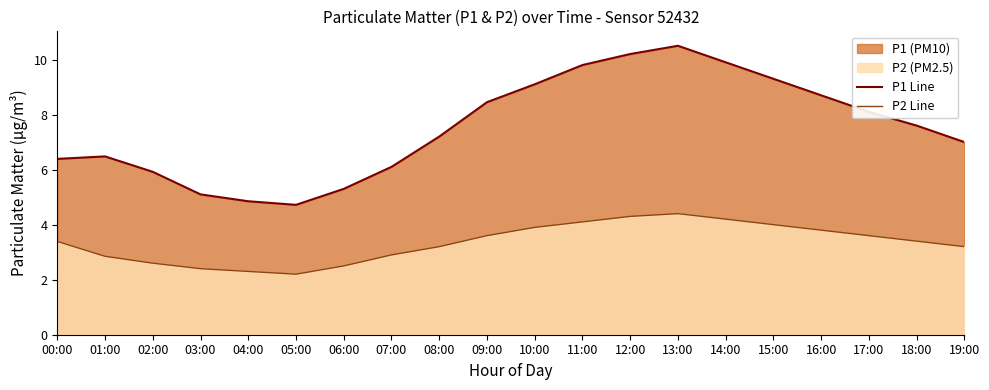

At how many categories does at least one series exceed 6?

15